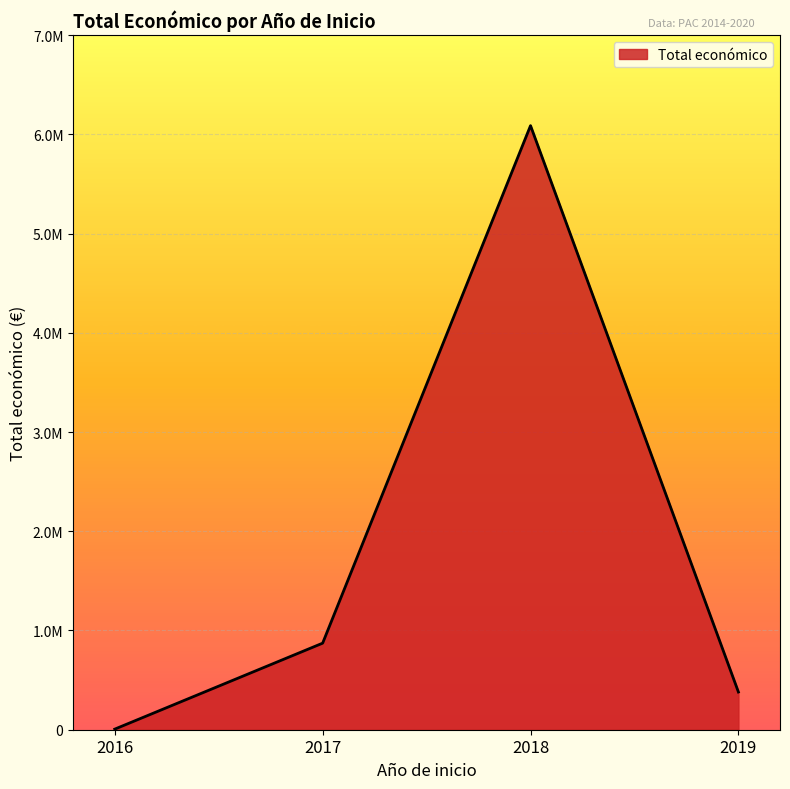

What is the smallest value displayed?

5000